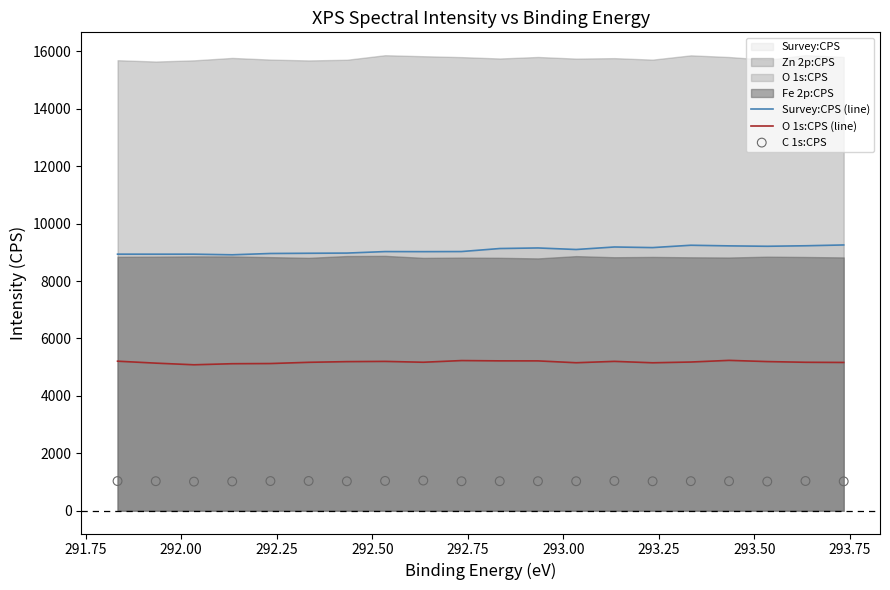

Which series contains the lowest Y value?

C 1s:CPS